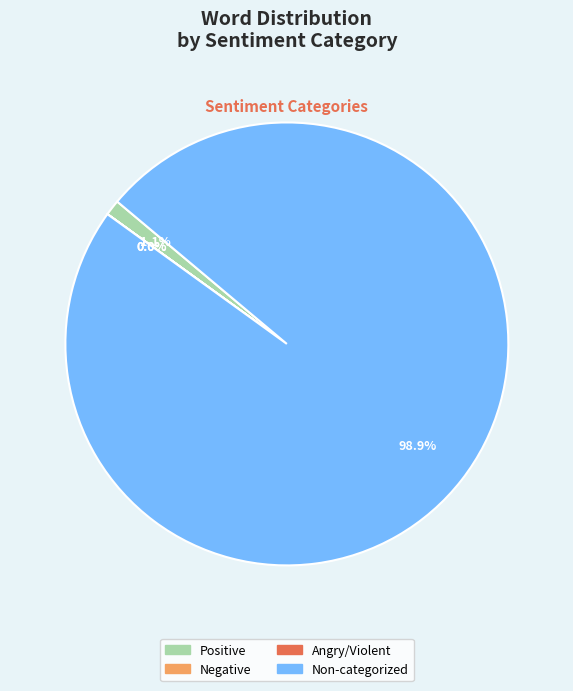

Is there any slice that represents more than half of the pie?

Yes